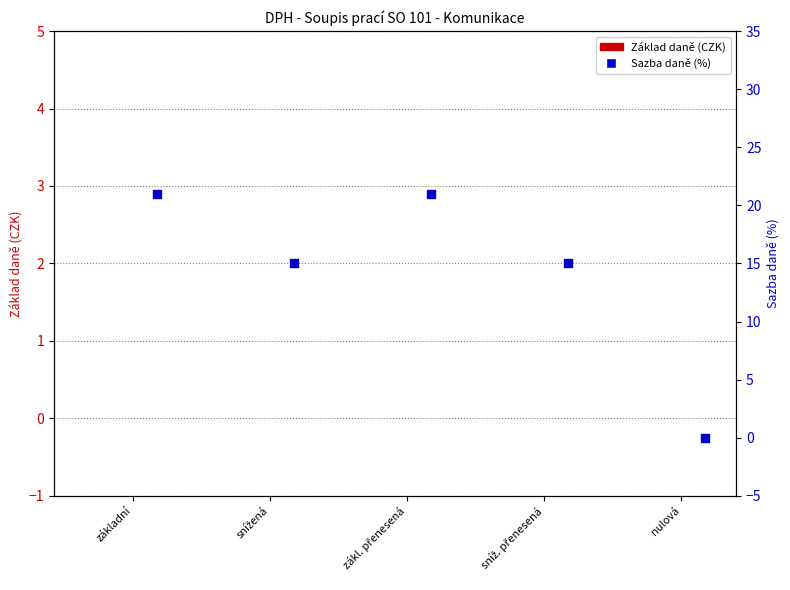

Is the value of Sazba daně (%) at snížená greater than the value of Základ daně at základní?

Yes